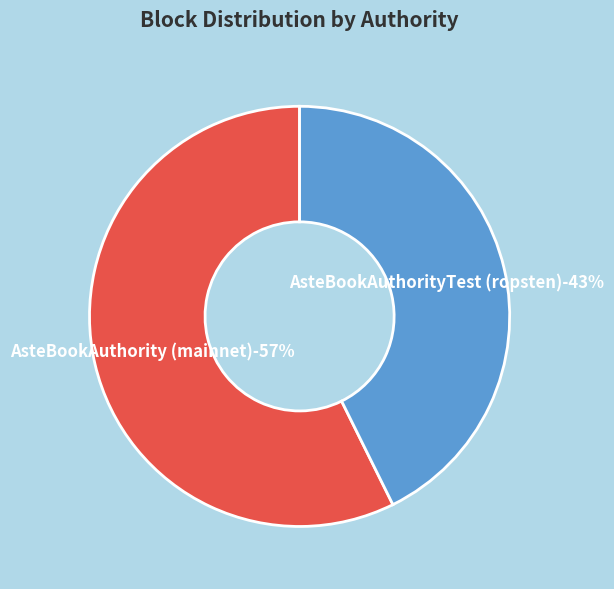

What percentage is the AsteBookAuthorityTest (ropsten) slice, to the nearest percent?

43%